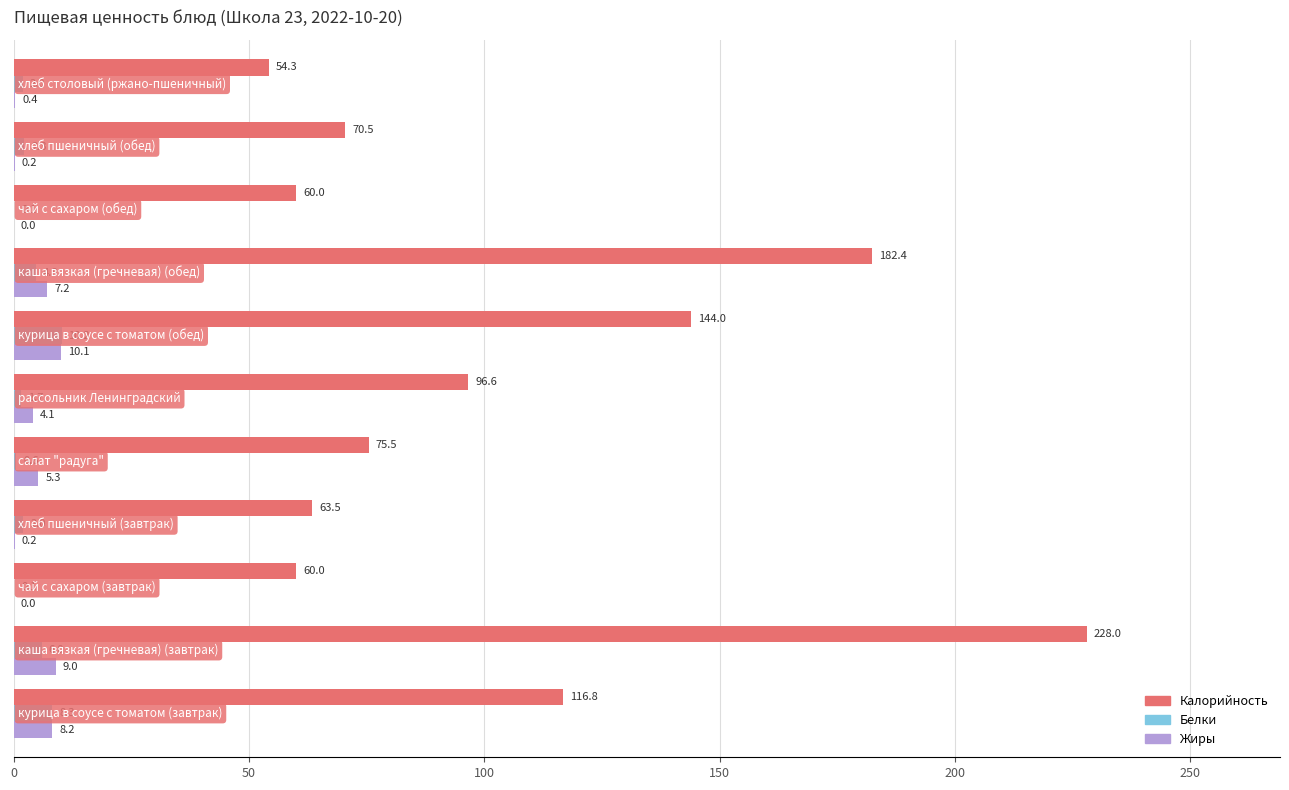

What is the maximum value for Калорийность?

228.0